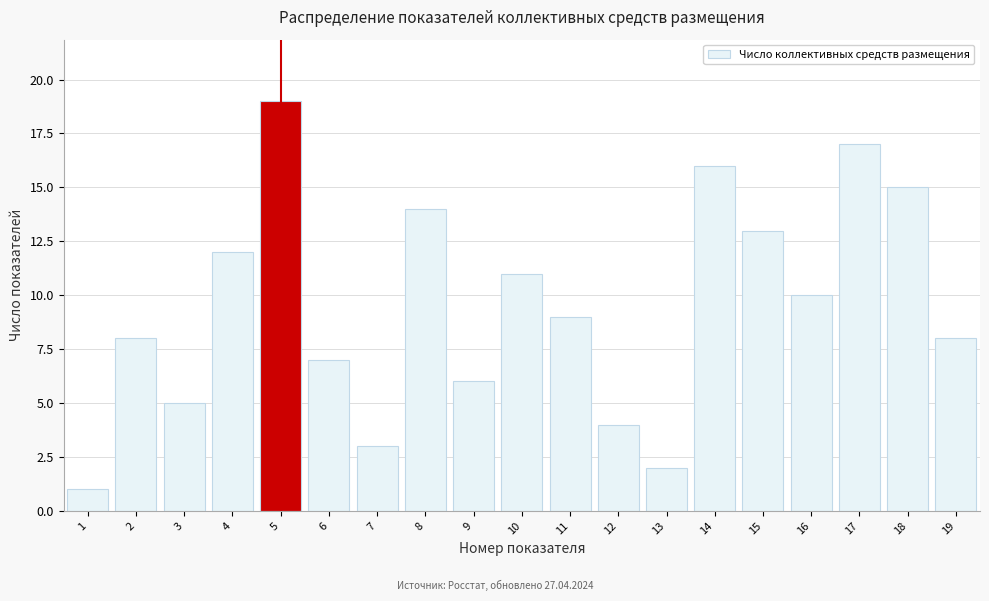

Reading left to right, what are all the values shown in this chart?

1	8	5	12	19	7	3	14	6	11	9	4	2	16	13	10	17	15	8